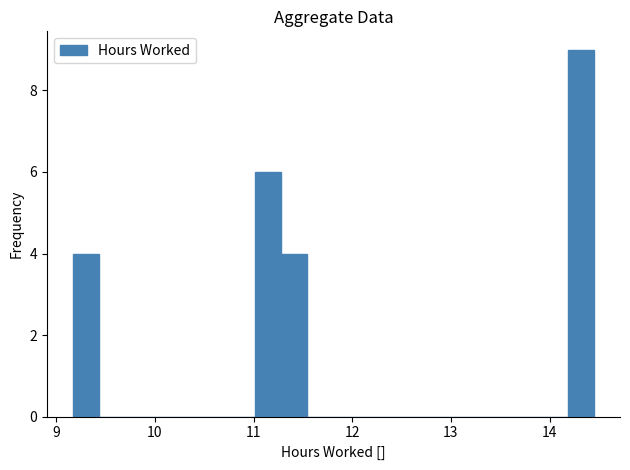

Read against the x-axis, roughly where is the centre of the tallest bar?

14.3